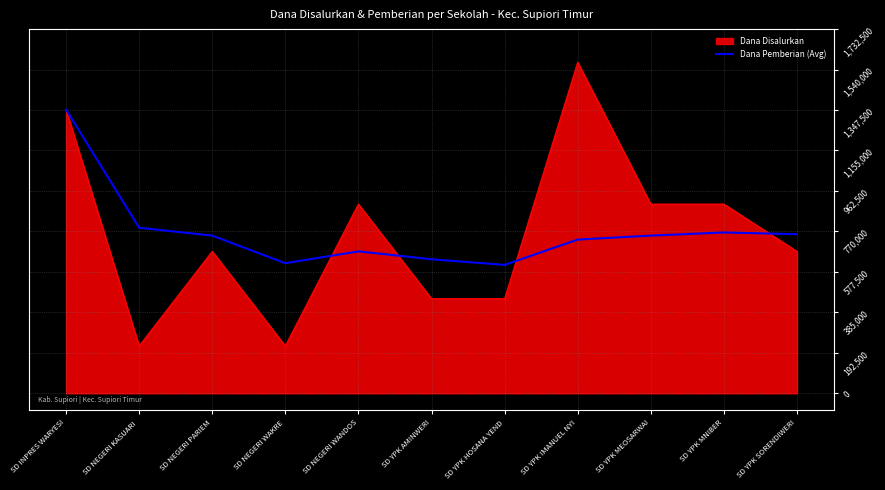

At SD YPK MNIBER, list the series in order from largest to smallest.

Dana Disalurkan, Dana Pemberian (Avg)